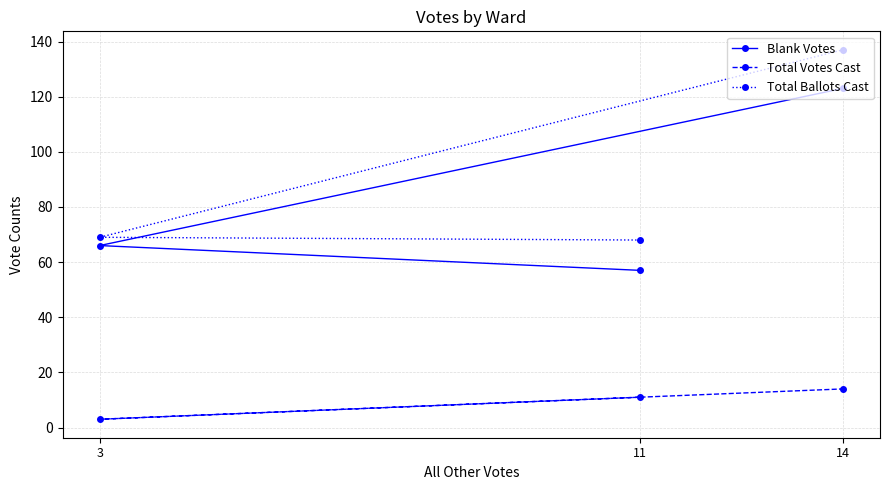

What is the total value across all series at 3?

138